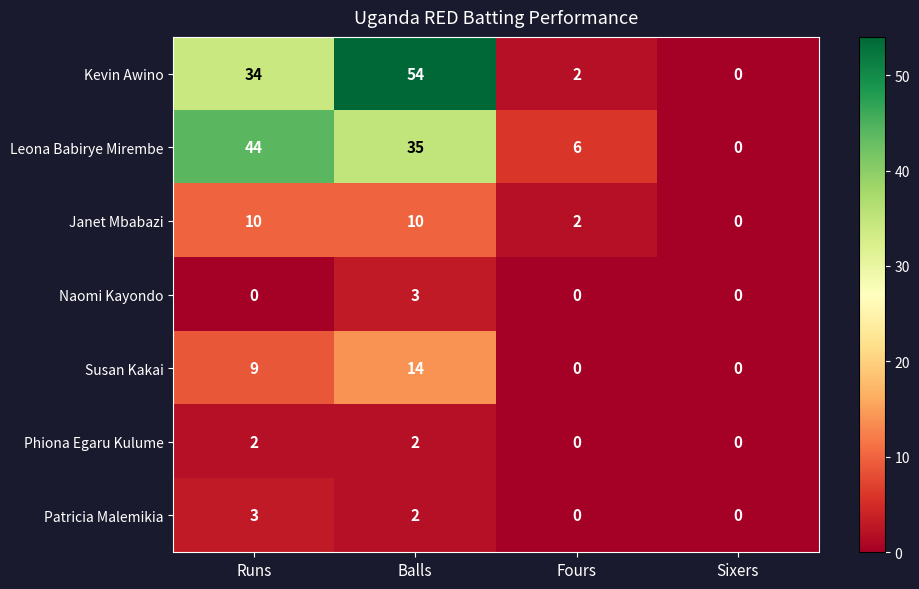

At how many categories does at least one series exceed 21?

2